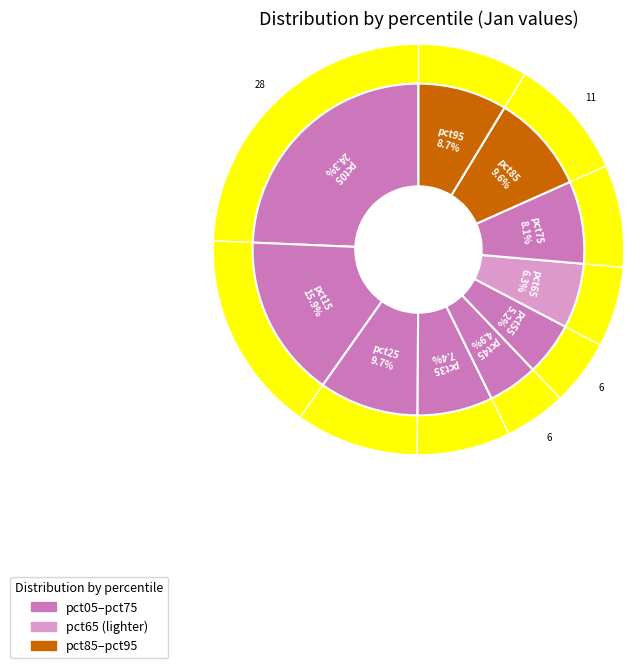

How many segments does this pie chart have?

10